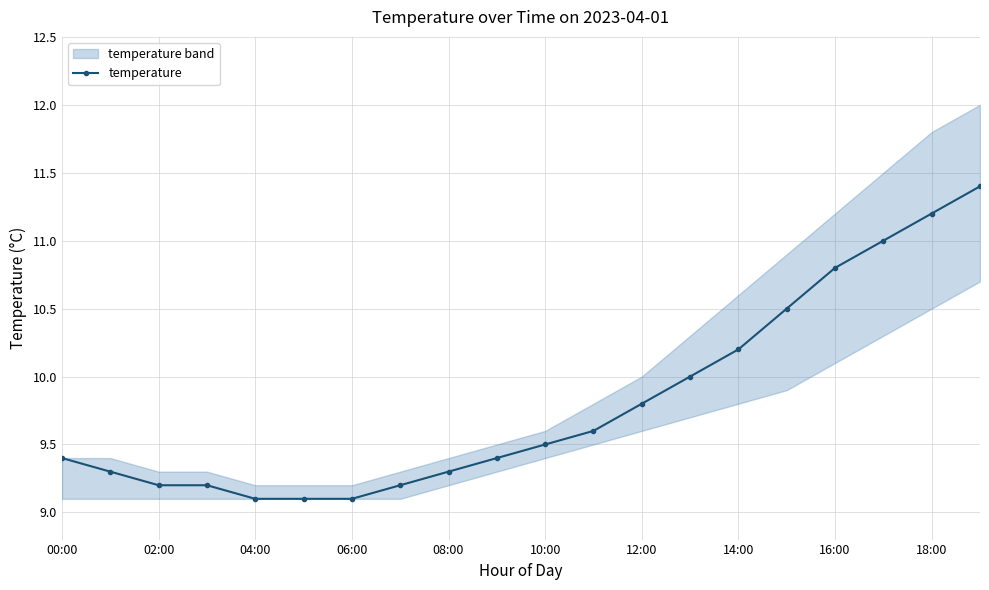

At which label is the value closest to 10?

13